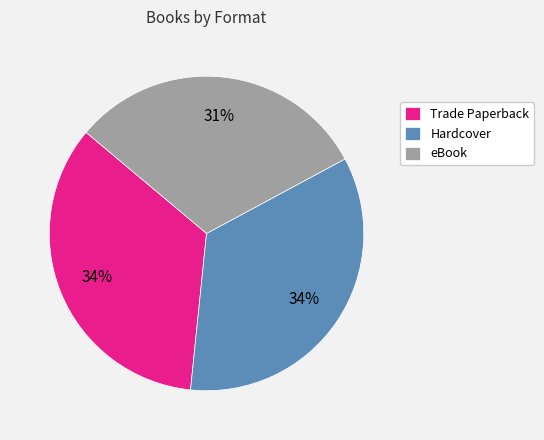

To the nearest percent, what is the difference between the largest and smallest slice percentages?

3%